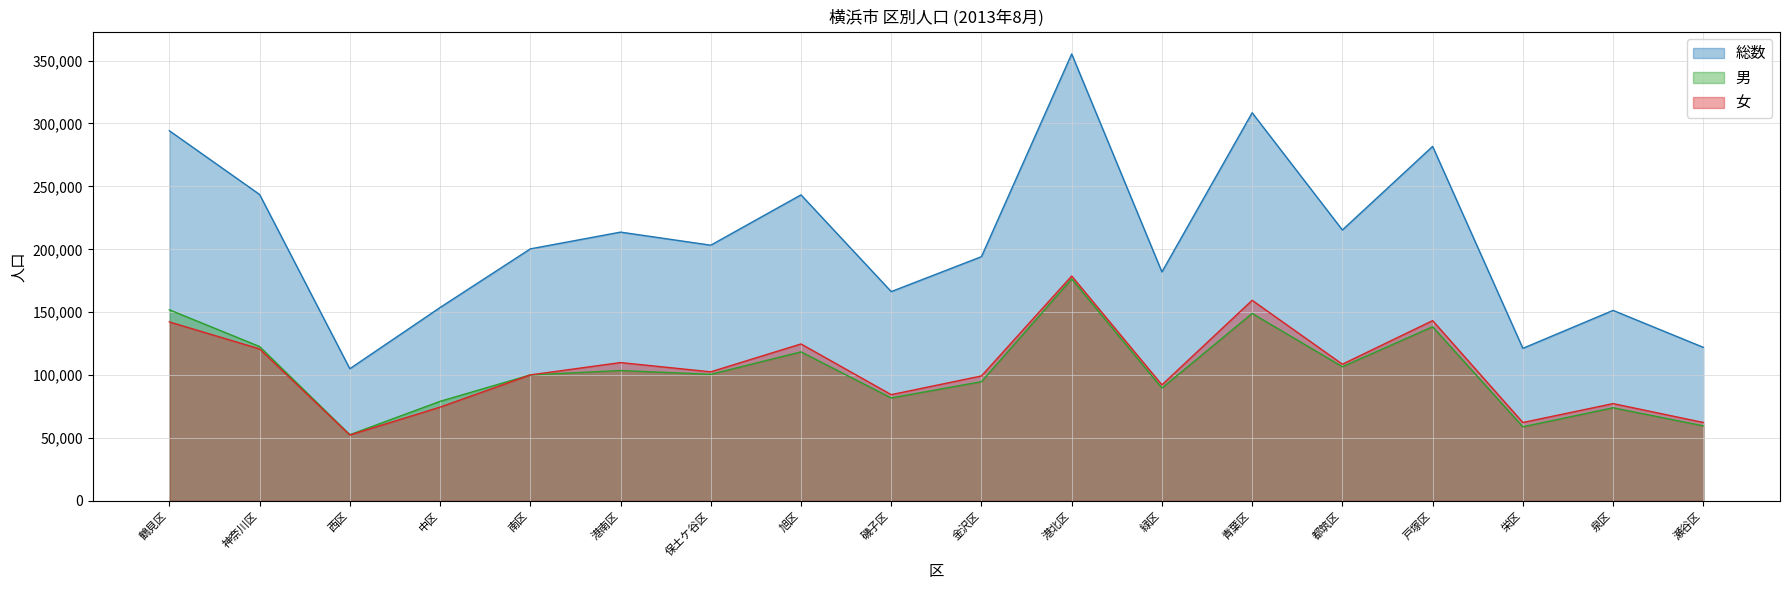

The 総数 series shows 90193 at 金沢区. True or false?

False